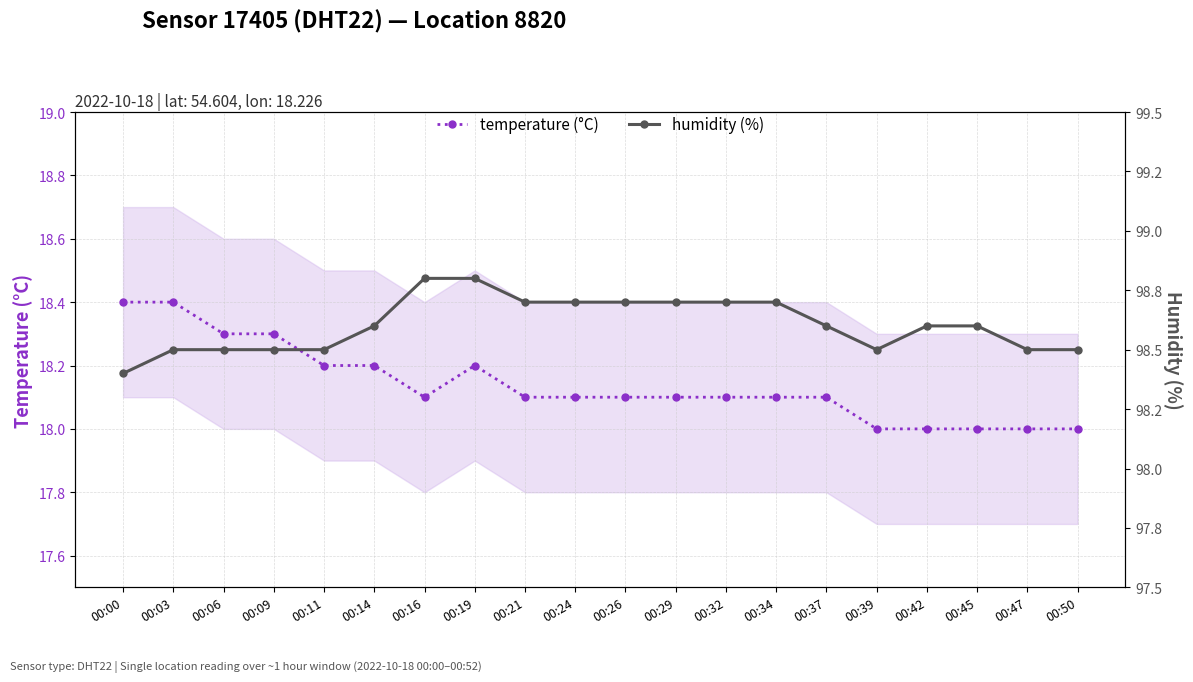

Reading left to right, extract all data points from this chart.

temperature (°C): 18.4	18.4	18.3	18.3	18.2	18.2	18.1	18.2	18.1	18.1	18.1	18.1	18.1	18.1	18.1	18.0	18.0	18.0	18.0	18.0
humidity (%): 98.4	98.5	98.5	98.5	98.5	98.6	98.8	98.8	98.7	98.7	98.7	98.7	98.7	98.7	98.6	98.5	98.6	98.6	98.5	98.5